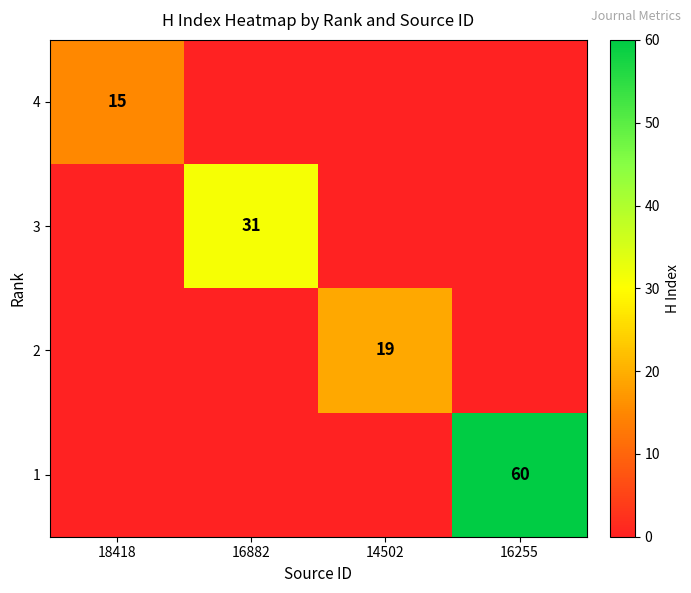

True or false: 3 has a value of 31 at 16882.

True